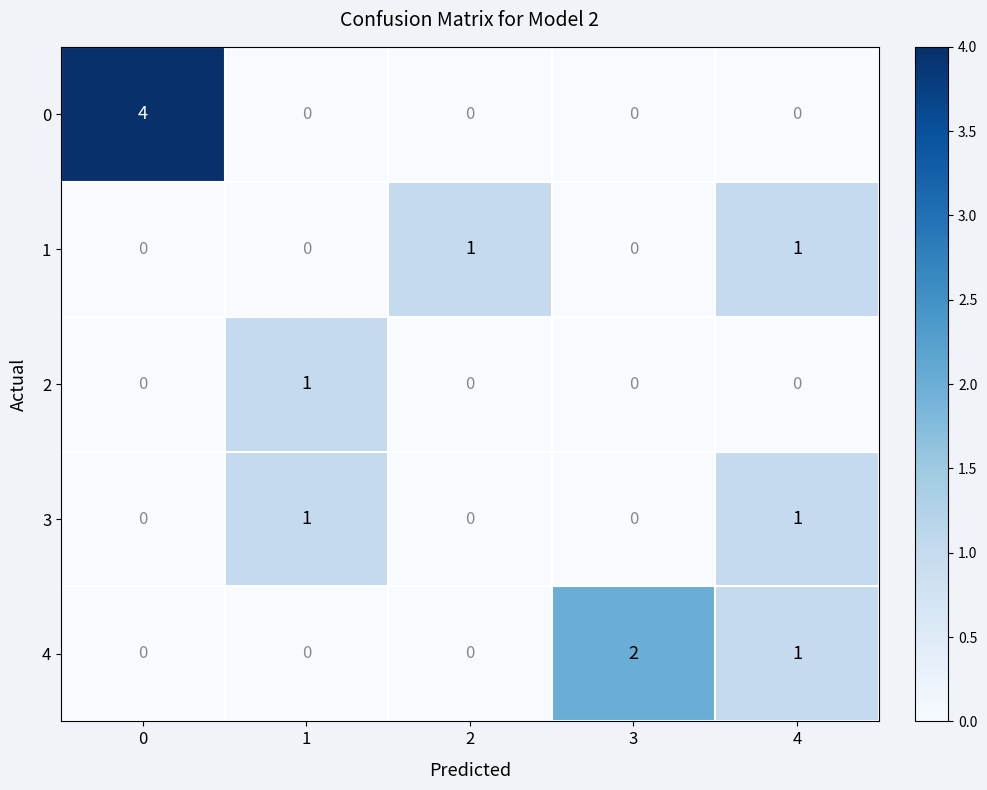

What is the difference between the maximum and minimum values in the 0 series?

4